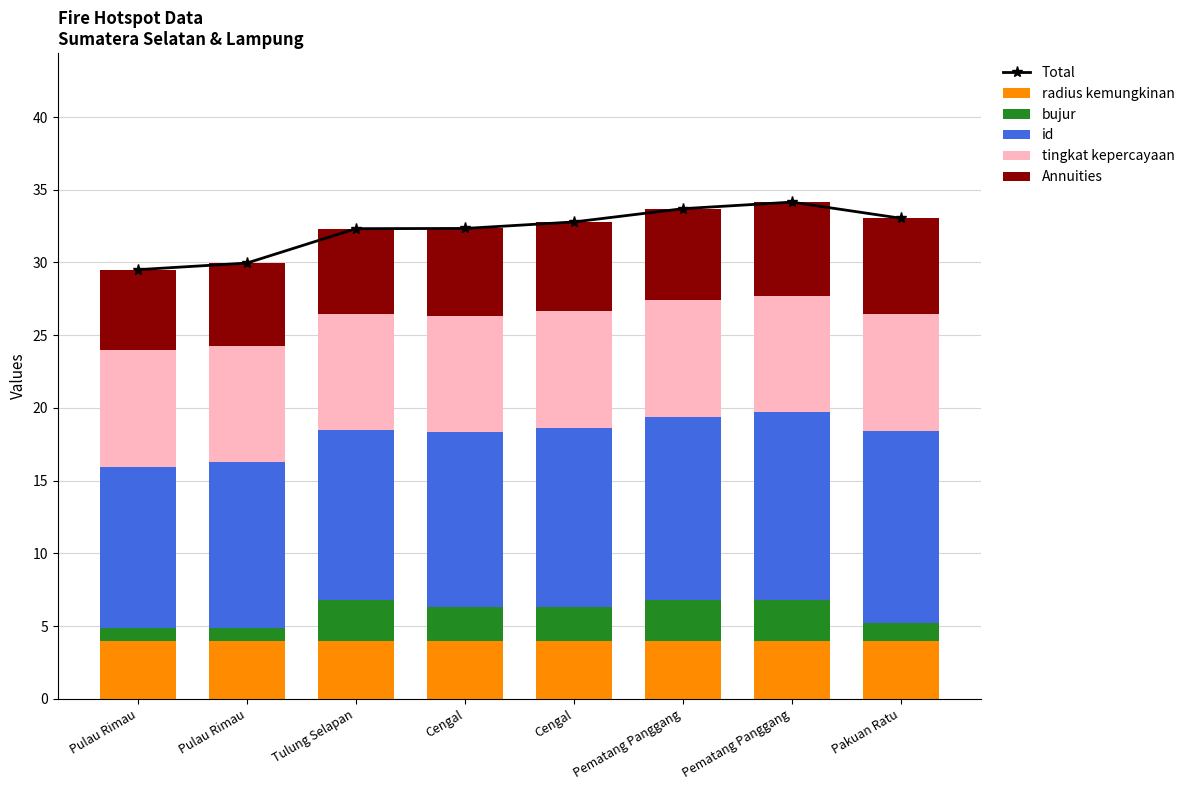

What are all the series names shown in the legend?

Total, radius kemungkinan, bujur, id, tingkat kepercayaan, Annuities